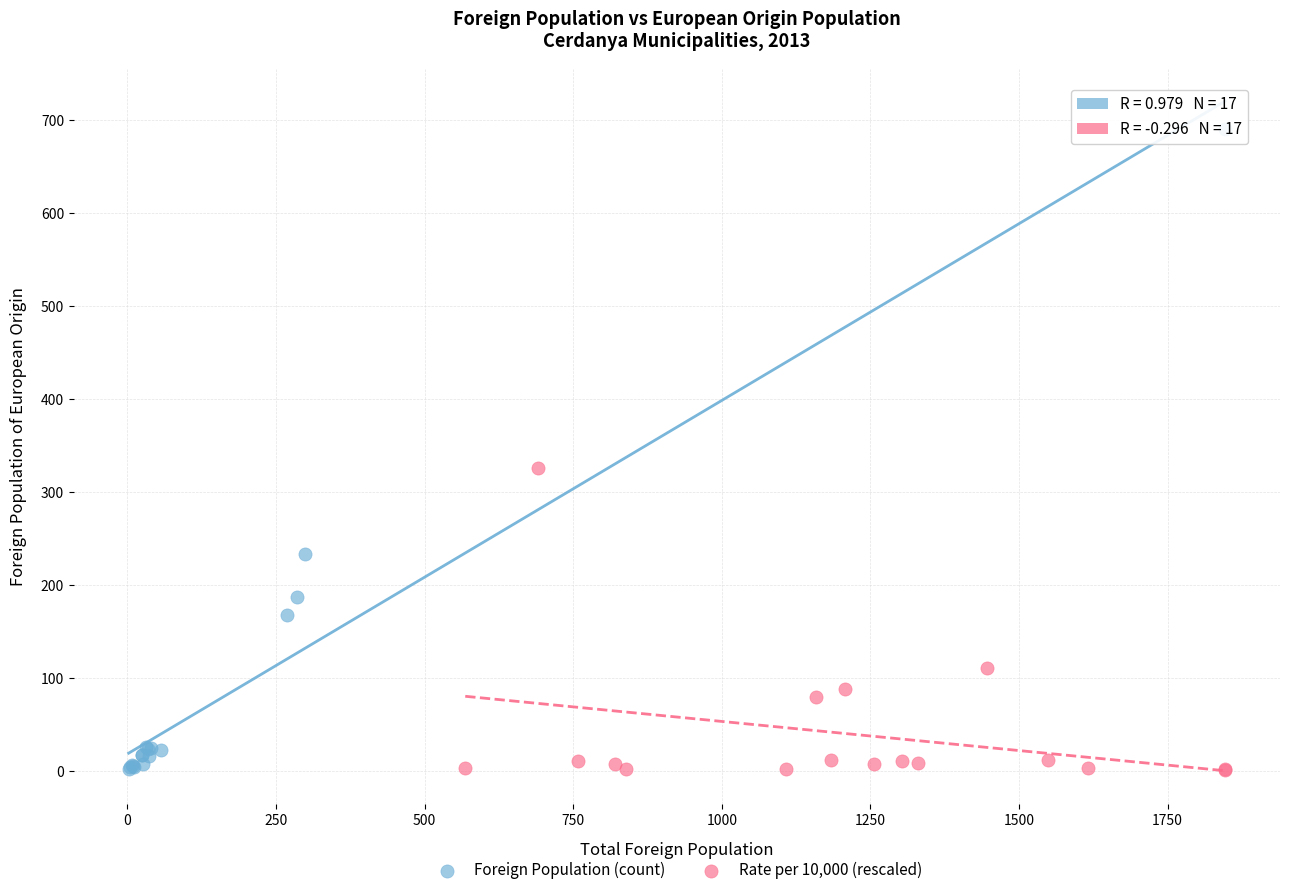

Which series has the largest Y range (max minus min)?

Foreign Population (count)